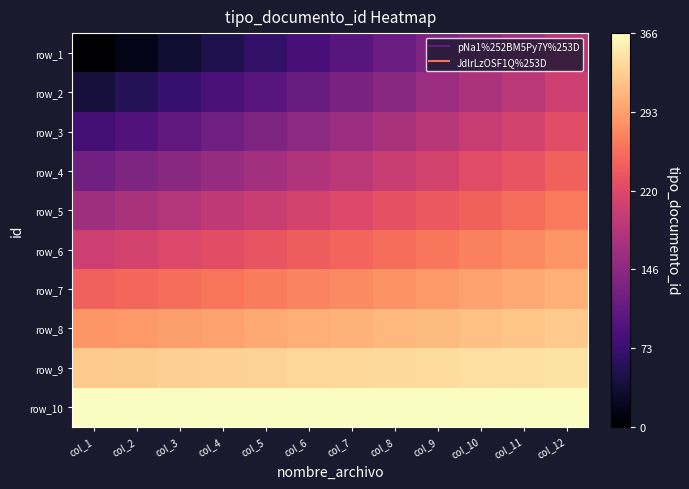

The value of row_6 at col_7 is 1.3. True or false?

False